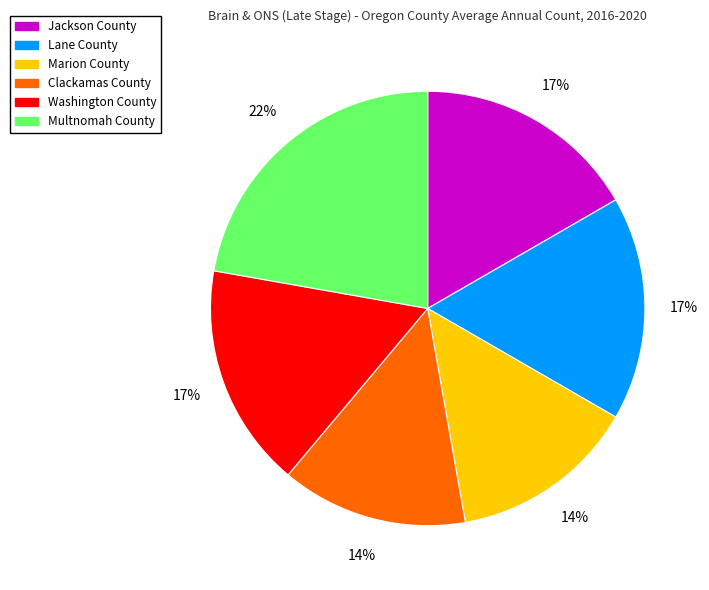

To the nearest percent, what percentage of the pie is Jackson County?

17%